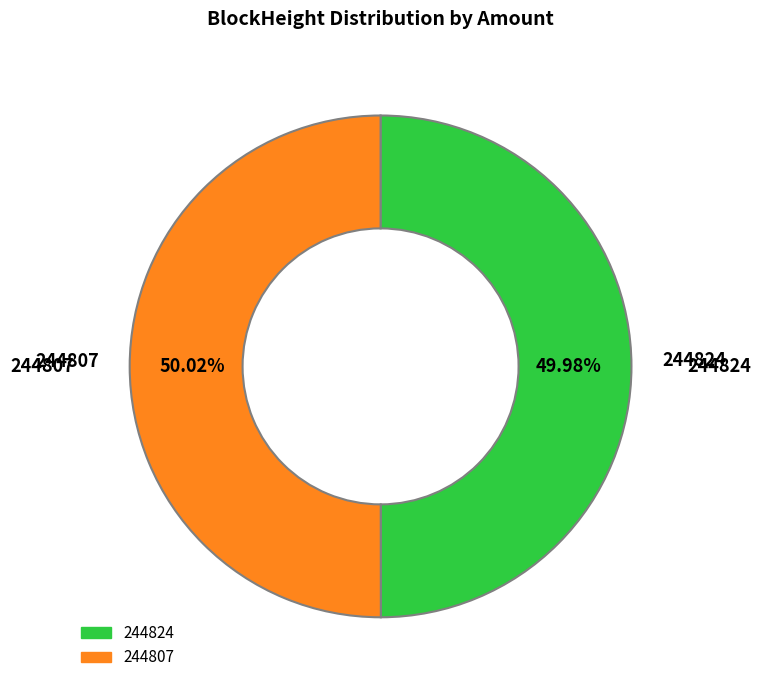

What is the ratio of the value at 244807 to the value at 244824?

1.0